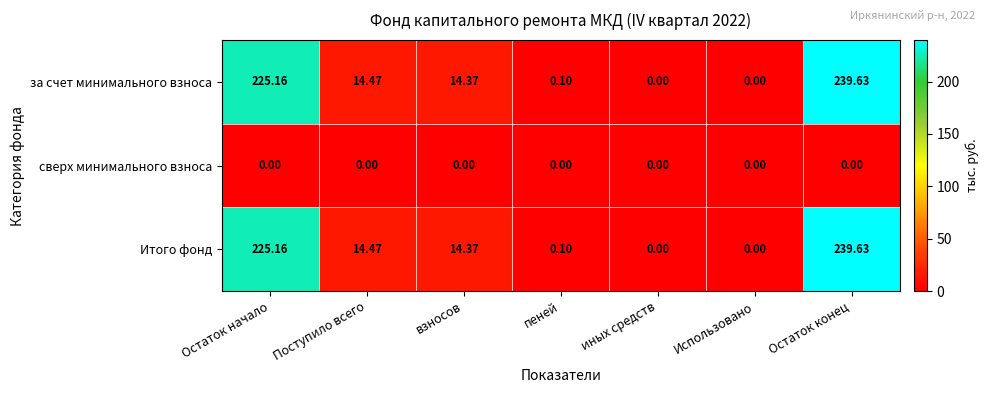

At which category is the sum across all series the highest?

Остаток конец